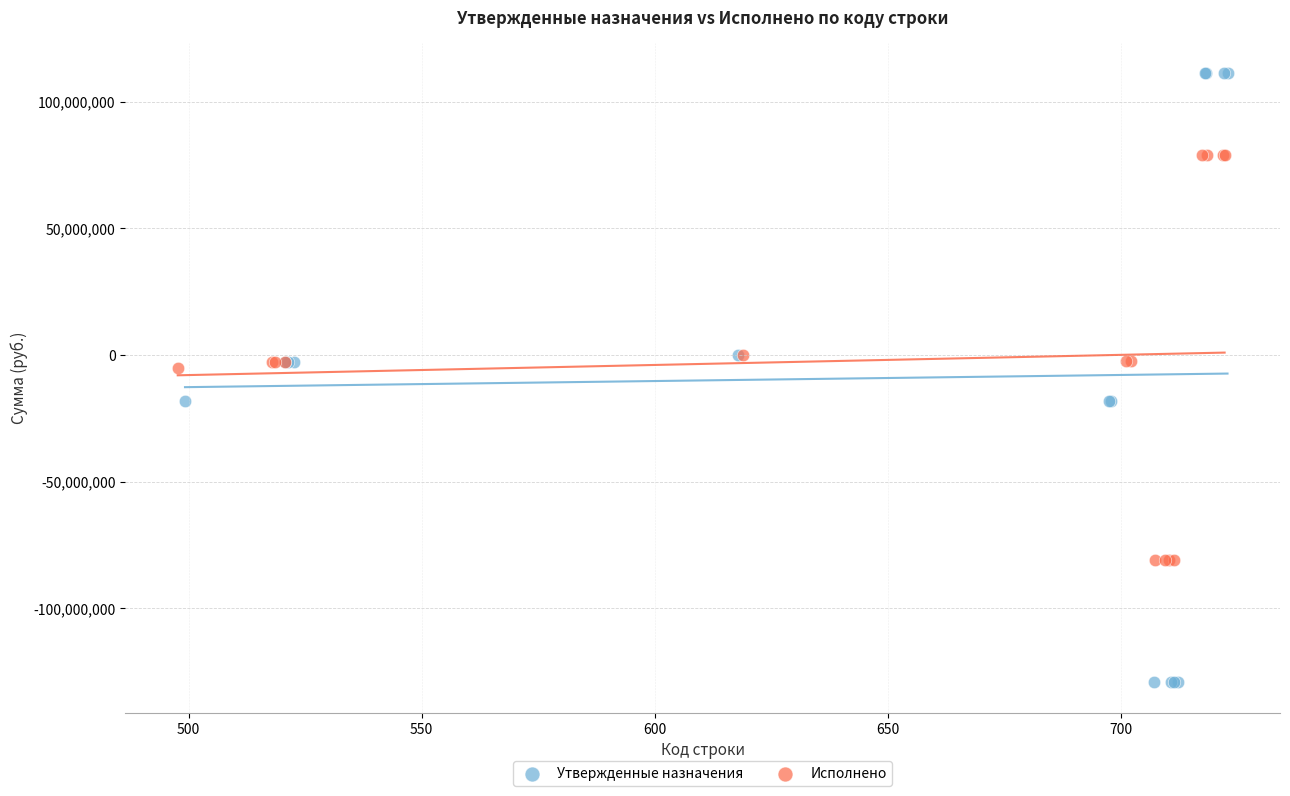

Which series has the widest spread of Y values?

Утвержденные назначения